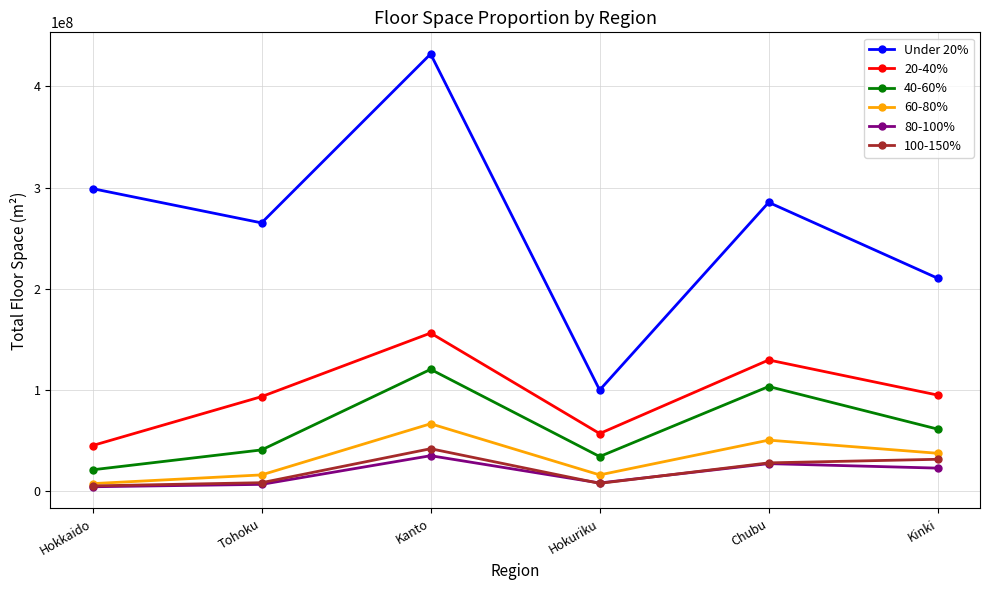

Which series has the largest range (max minus min)?

Under 20%